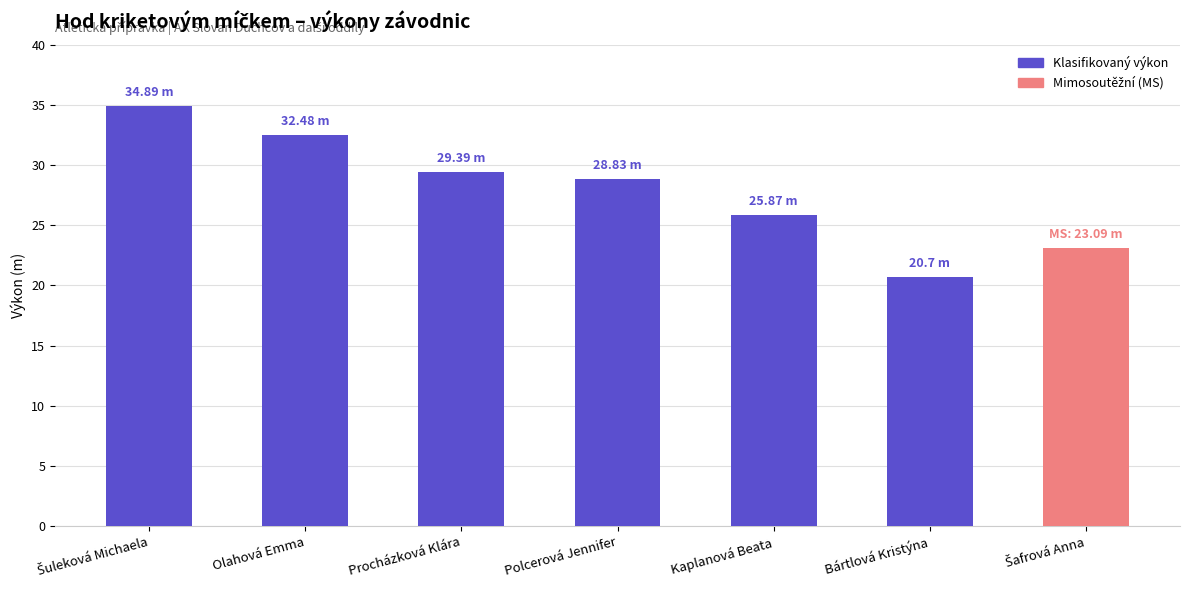

Reading left to right, extract all data points from this chart.

34.9	32.5	29.4	28.8	25.9	20.7	23.1